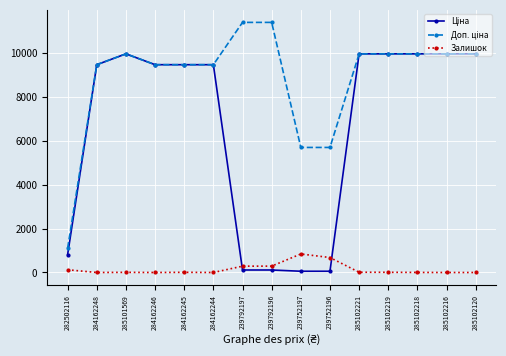

How many lines are shown in the chart?

3